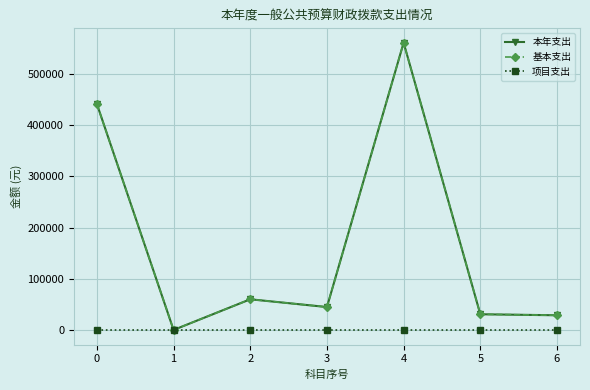

Does the chart have visible grid lines?

Yes